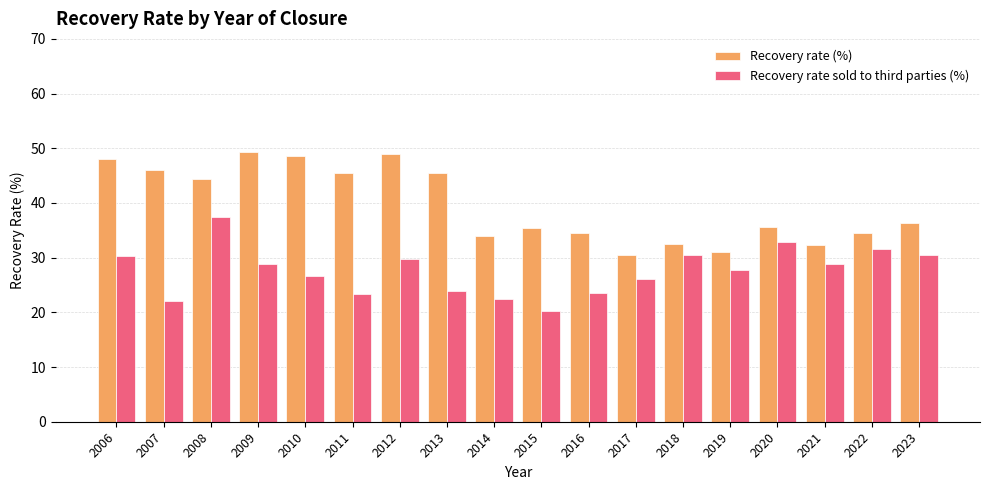

What is the spread (max minus min) of values at 2014?

11.6